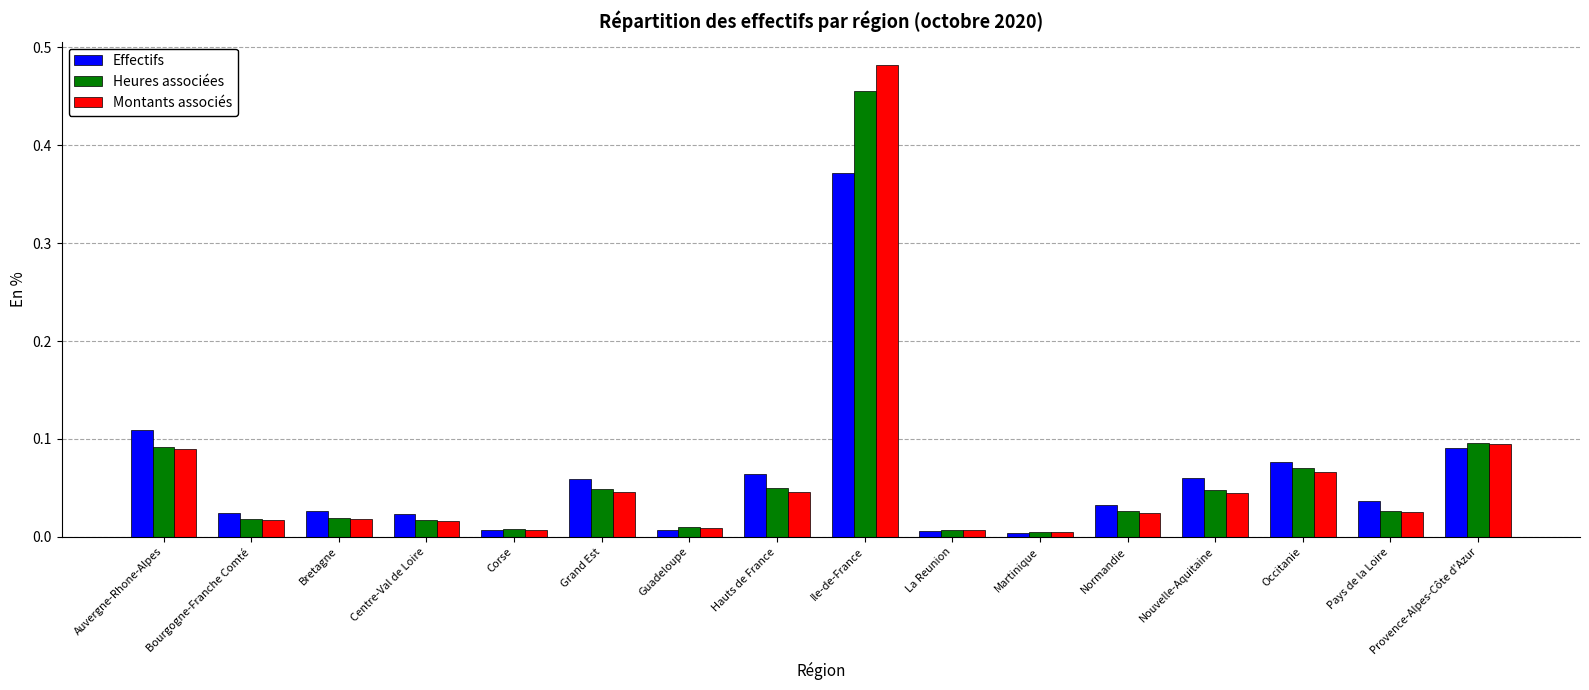

Which series has the largest range (max minus min)?

Montants associés